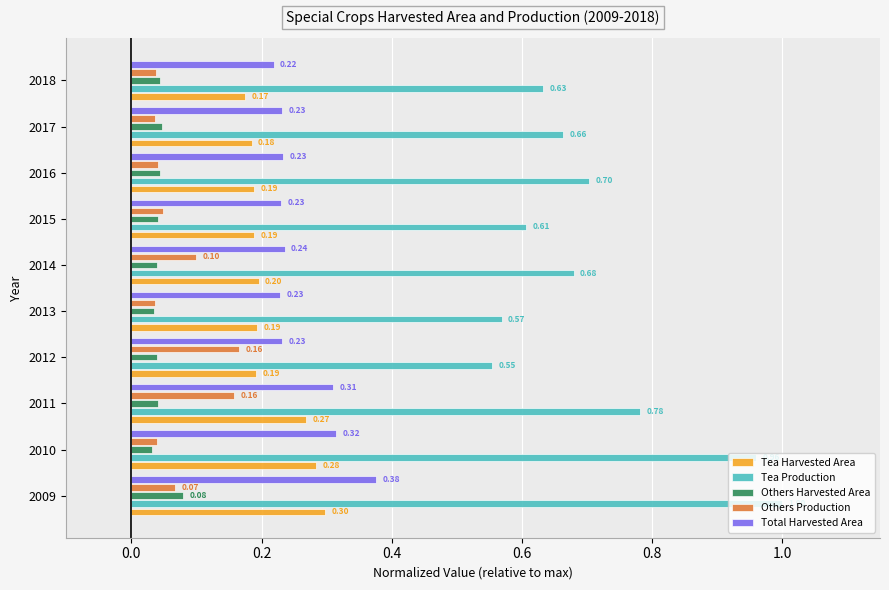

Which series has the largest total across all categories?

Tea Production